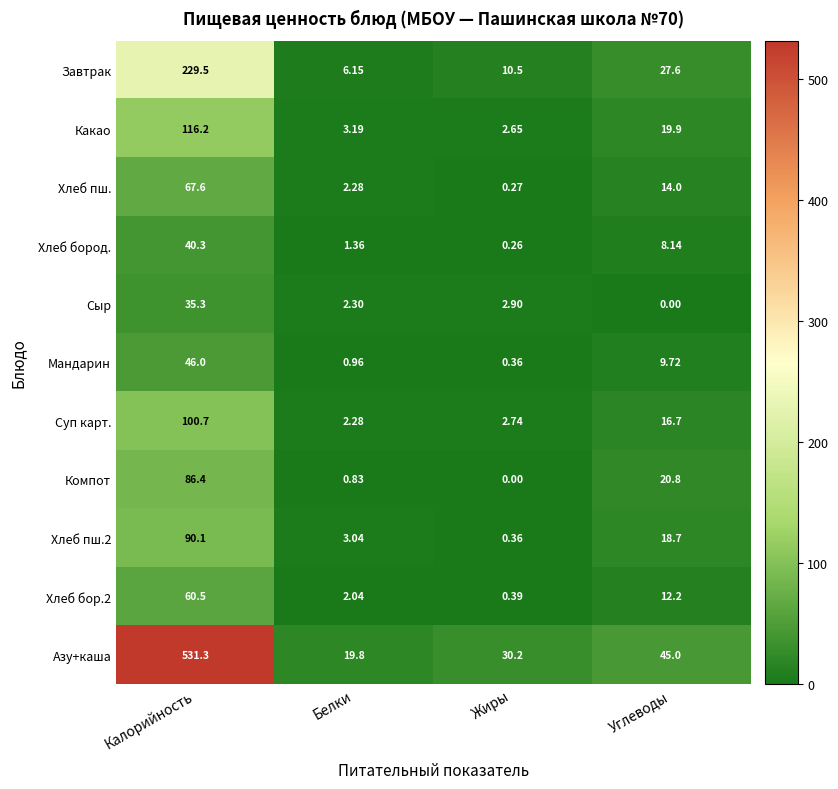

At which label does Сыр reach its peak?

Калорийность